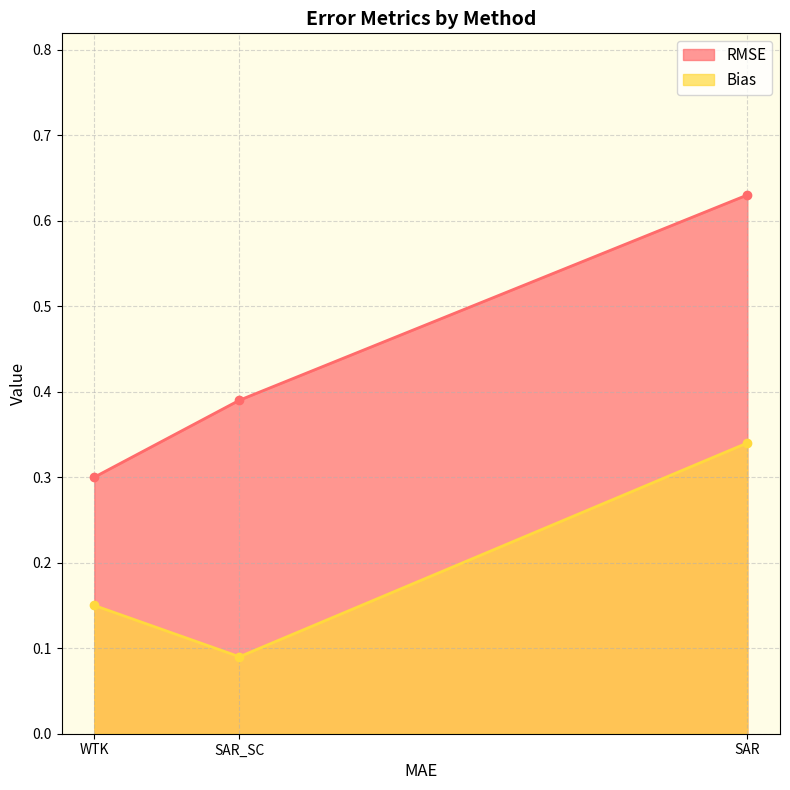

At which category is the sum across all series the highest?

SAR